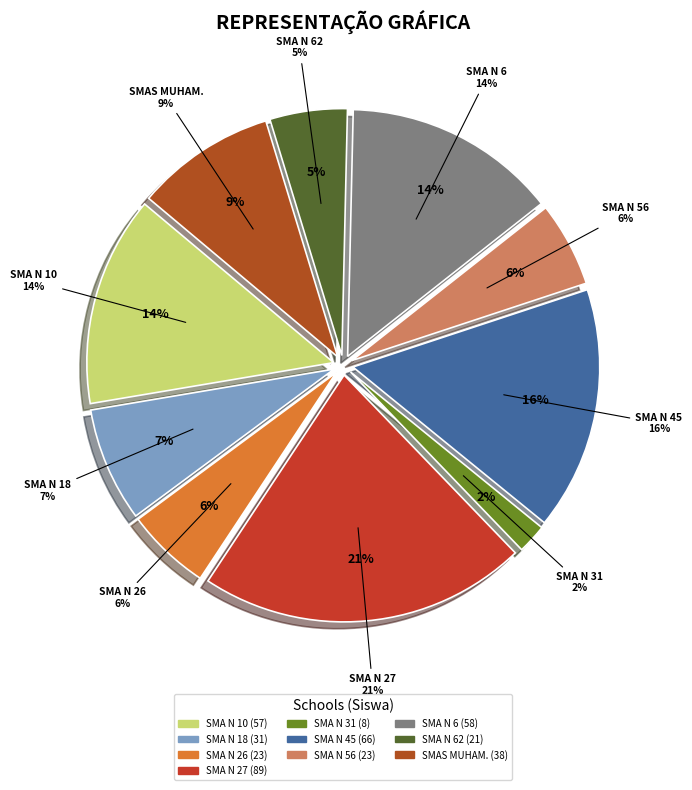

How many slices are in this pie chart?

10